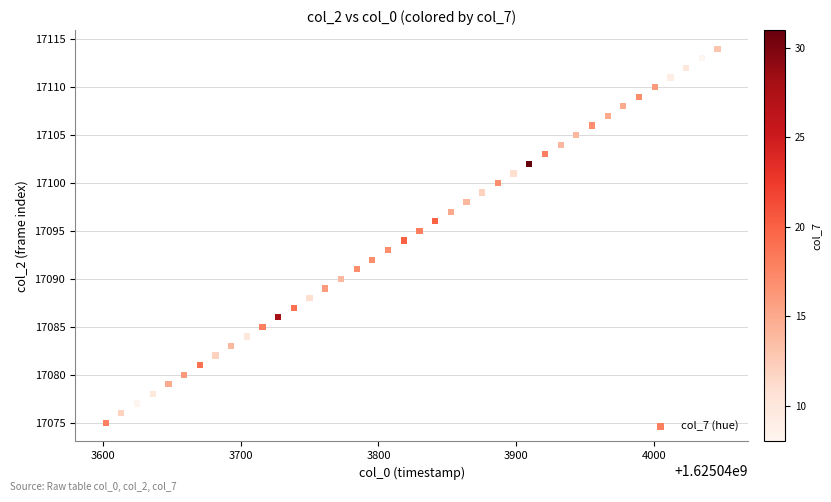

What is the range of Y values (max minus min)?

39